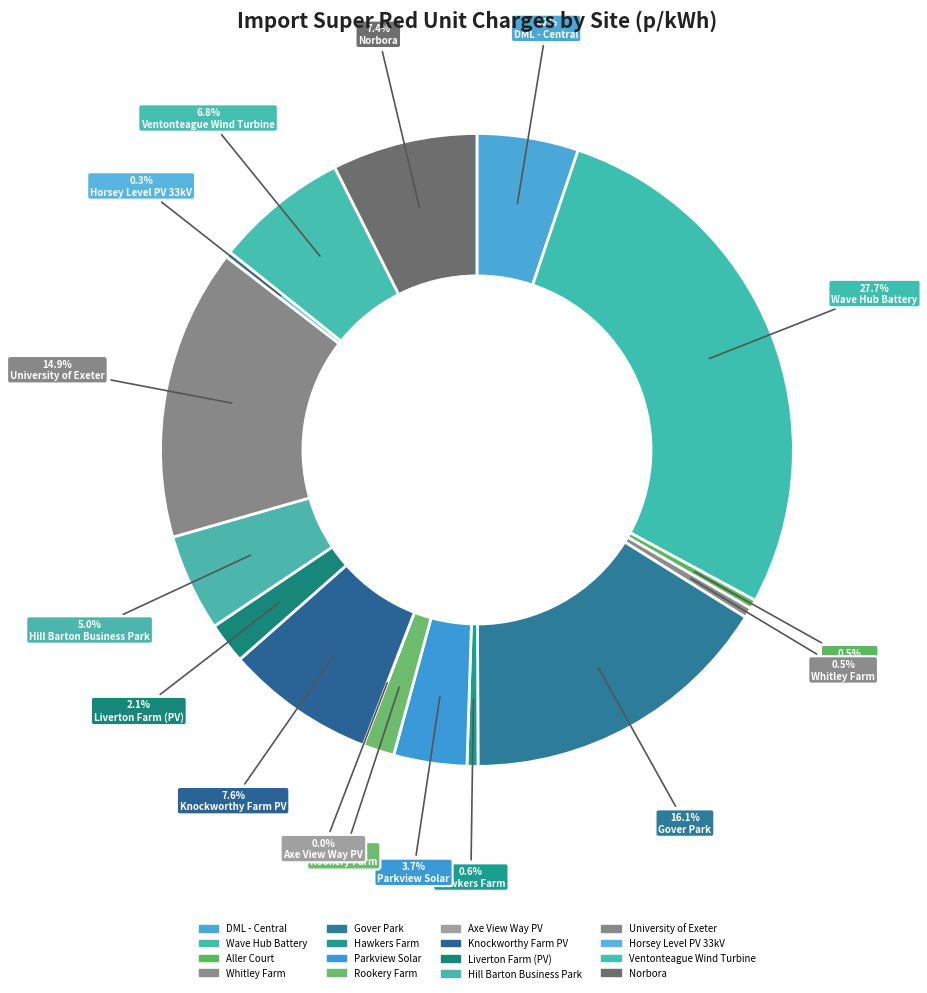

The Whitley Farm slice represents 1% of the pie. True or false?

True